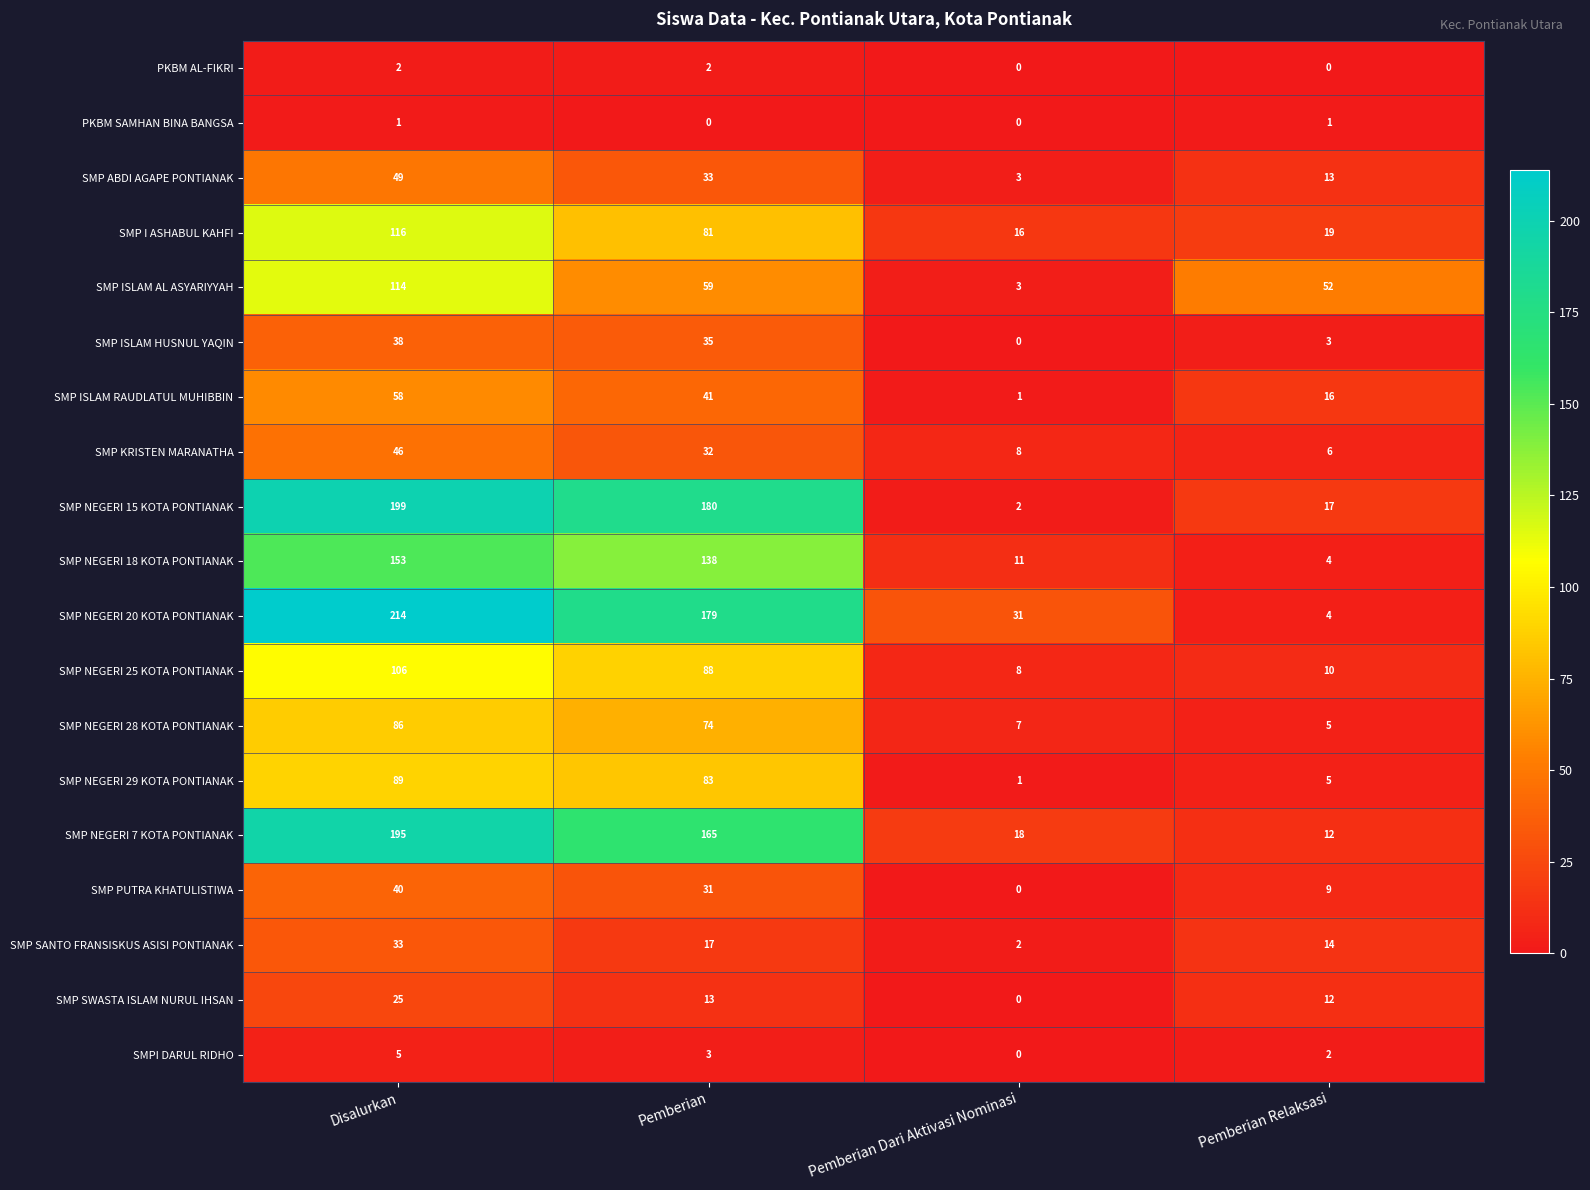

What is the difference between the maximum and second lowest values in the SMP NEGERI 28 KOTA PONTIANAK series?

79